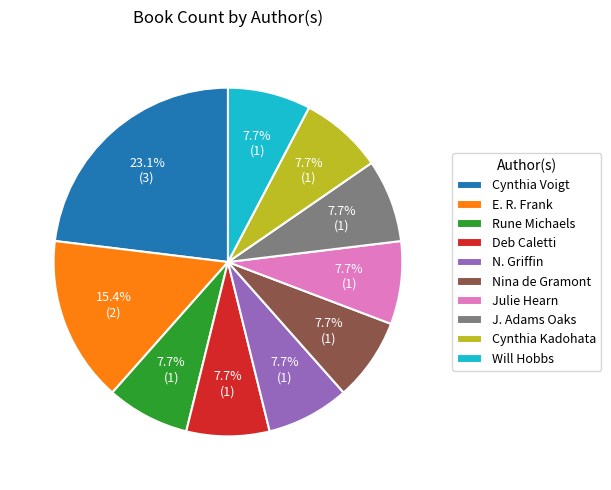

To the nearest percent, what is the average slice percentage?

10%